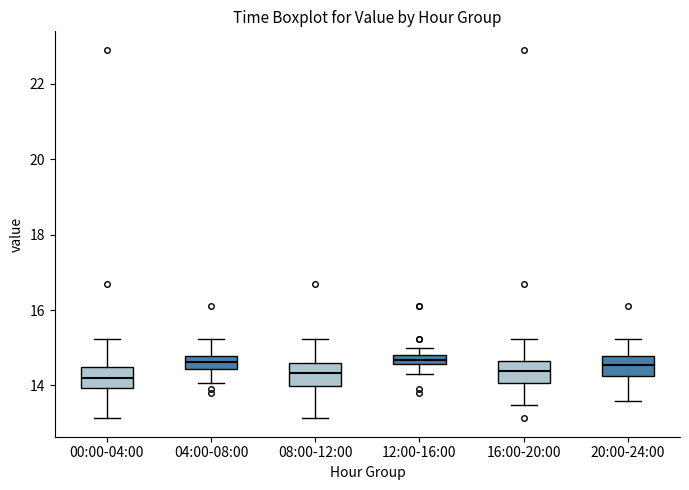

Where is the upper edge of the box for 00:00-04:00 on the y-axis? The values are not printed on the chart, so give them approximately, as read against the axis.

14.4